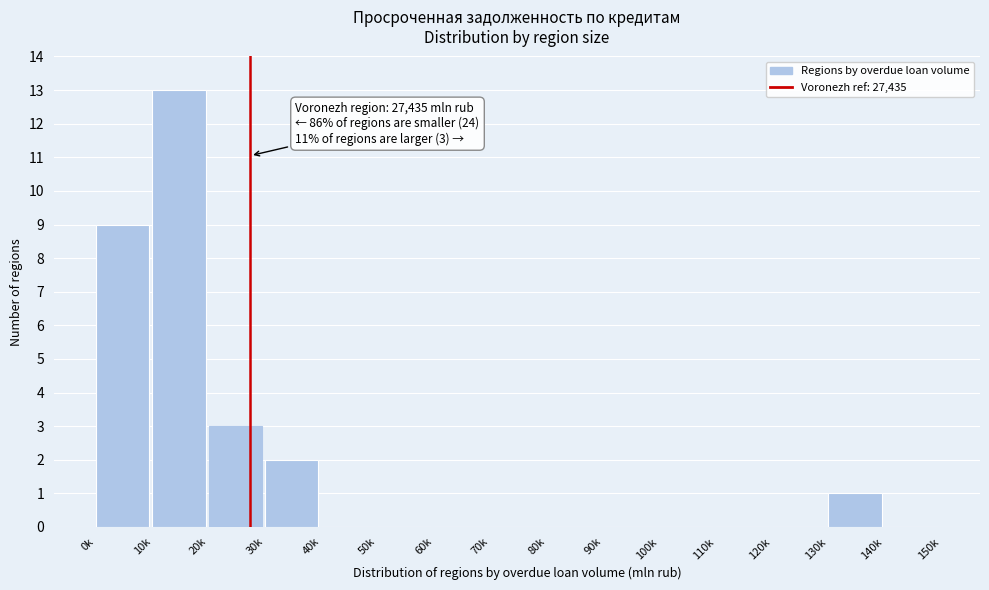

Reading left to right, list all the values displayed in this chart.

0k=9	10k=13	20k=3	30k=2	40k=0	50k=0	60k=0	70k=0	80k=0	90k=0	100k=0	110k=0	120k=0	130k=1	140k=0